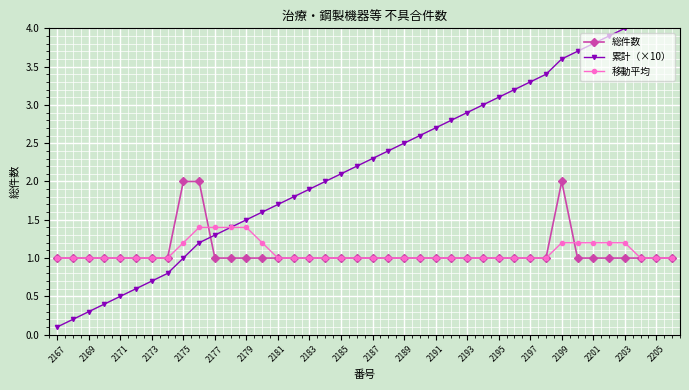

What is the highest value of the 総件数 series?

2.0